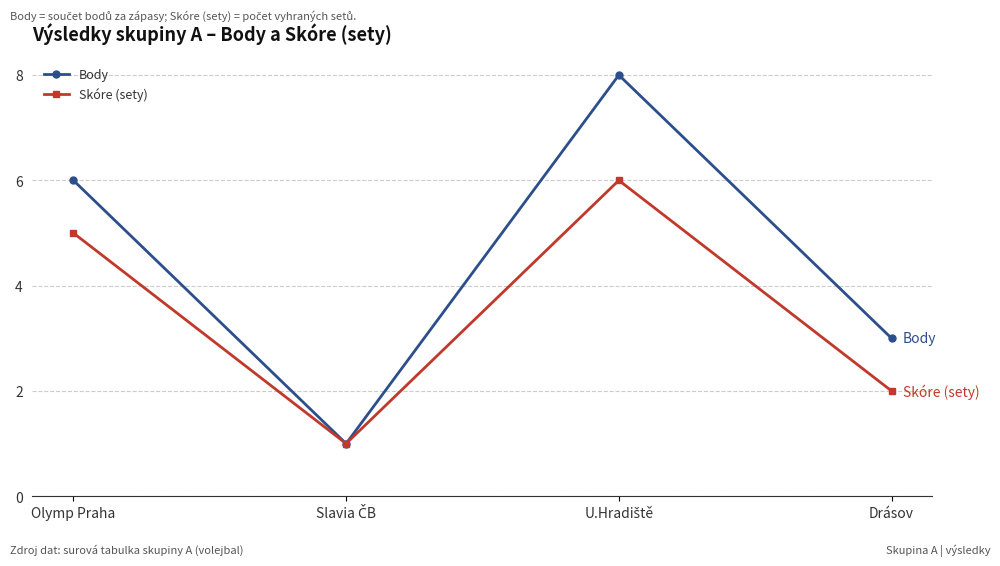

What value does the Skóre (sety) series have at Olymp Praha?

5